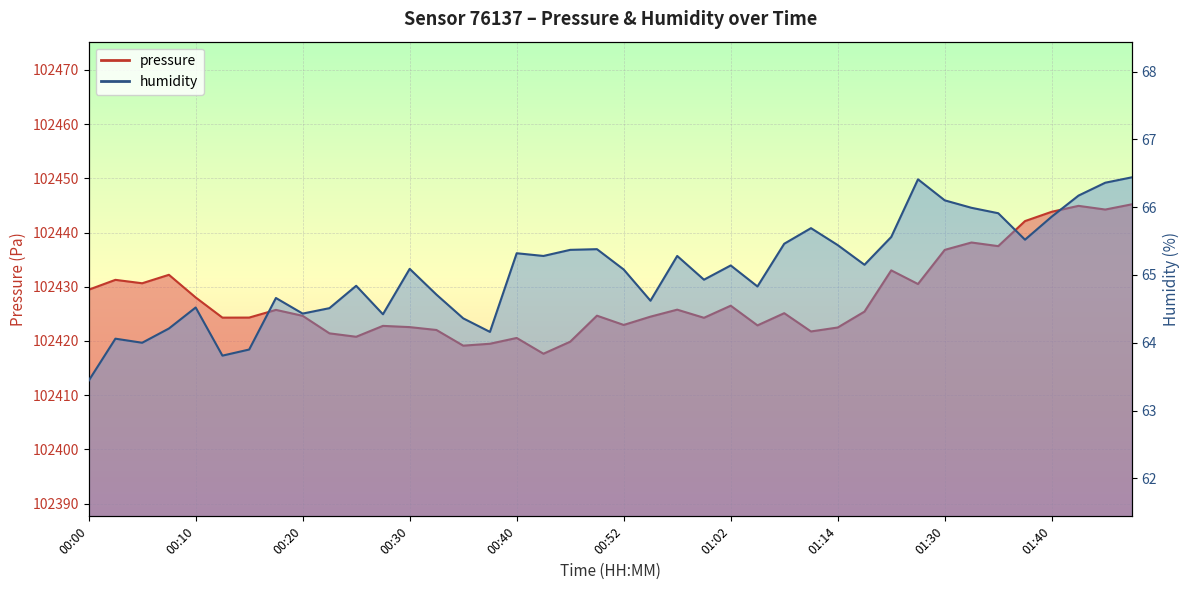

What is the spread (max minus min) of values at 00:15?

102360.4